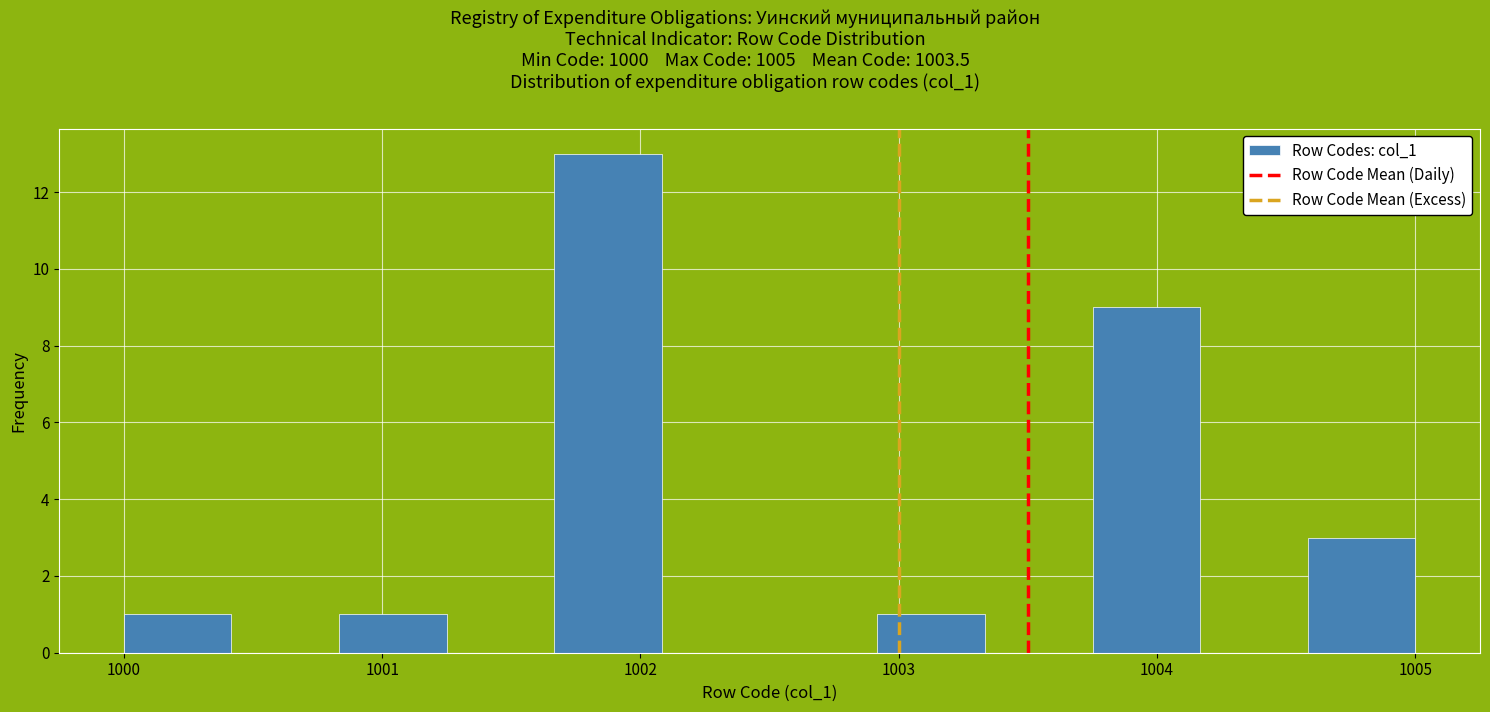

Over which range of the x-axis is the bar tallest?

1001.7 to 1002.1